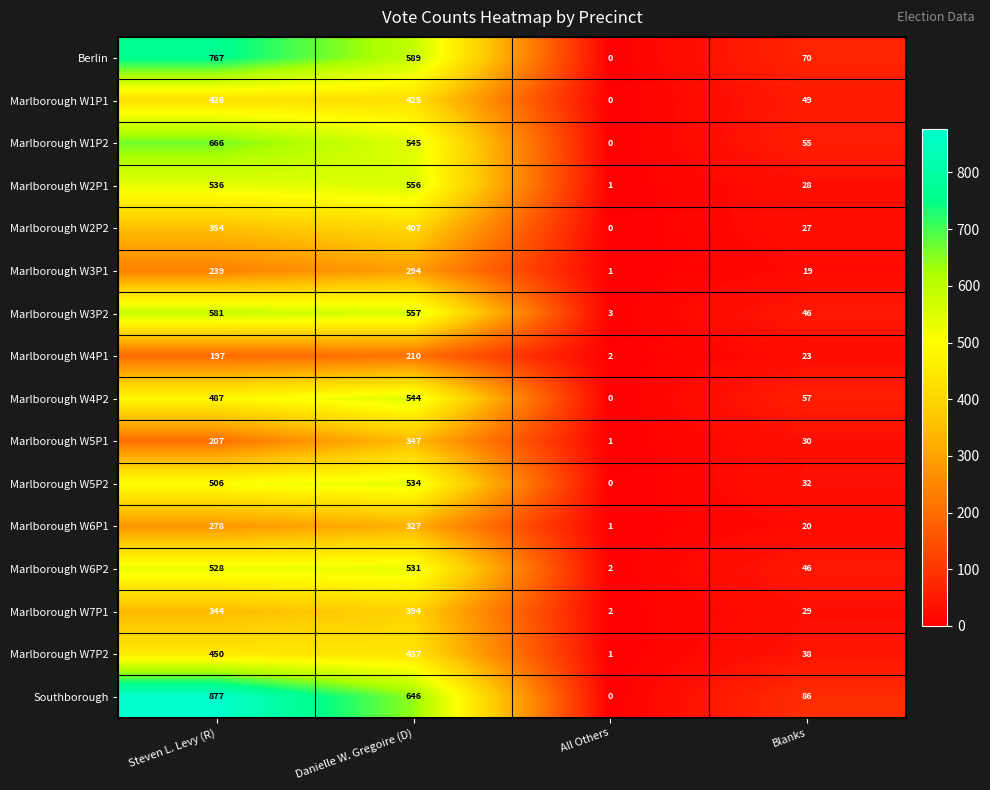

What is the sum of the Marlborough W2P1 values at Steven L. Levy (R) and All Others?

537